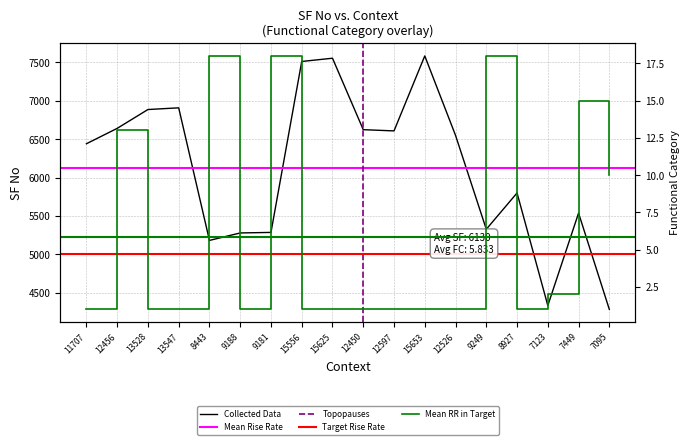

Between 9188 and 15653, which series saw the biggest shift?

SF No